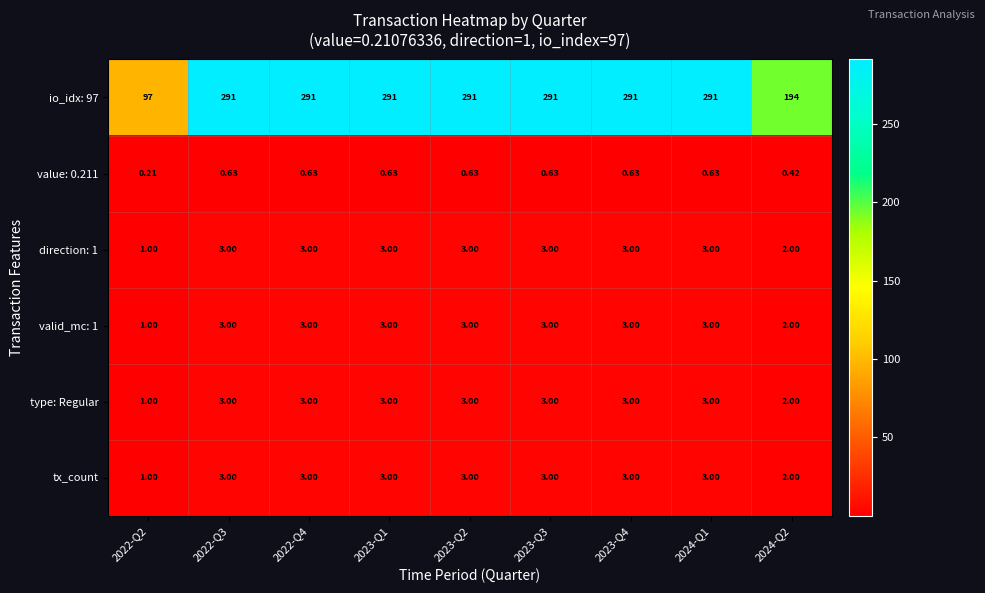

Is the value of value: 0.211 at 2022-Q3 greater than the value of tx_count at 2023-Q2?

No